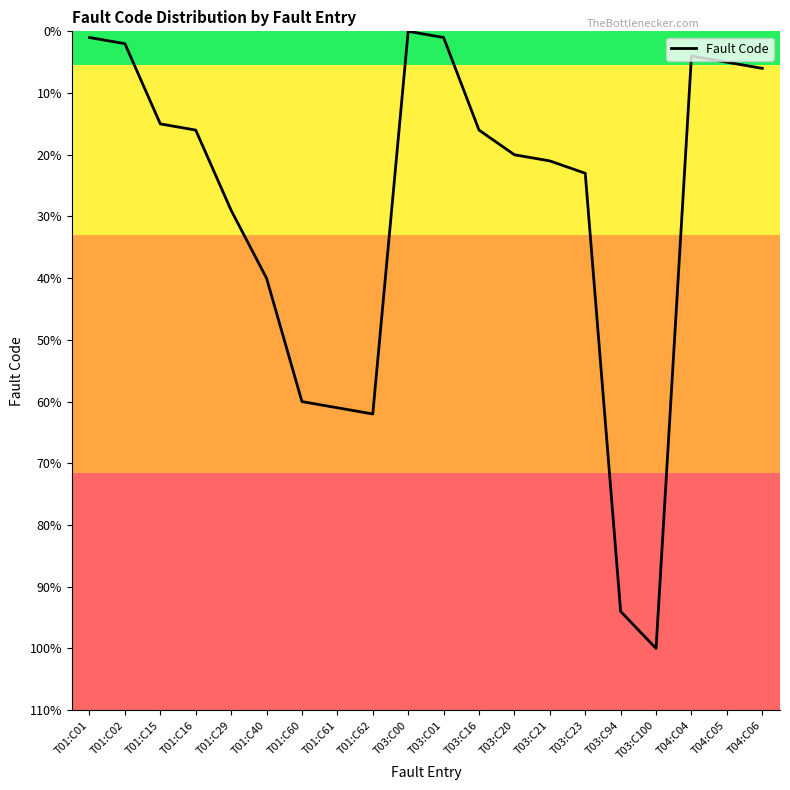

The value at T01:C60 is 60. True or false?

True